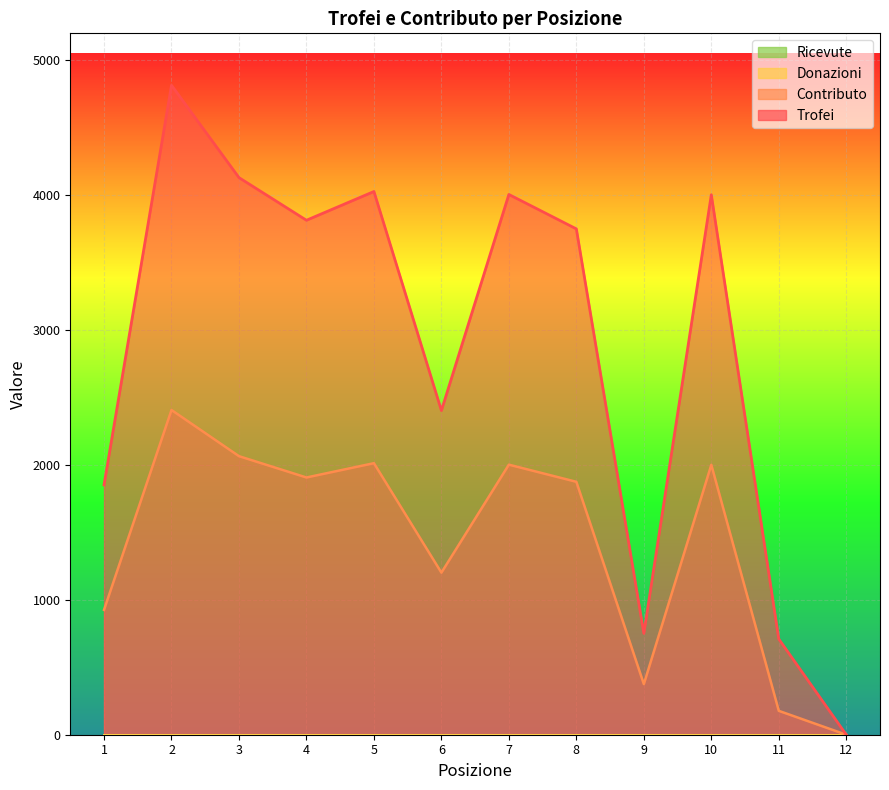

True or false: Trofei and Contributo intersect in this chart.

False